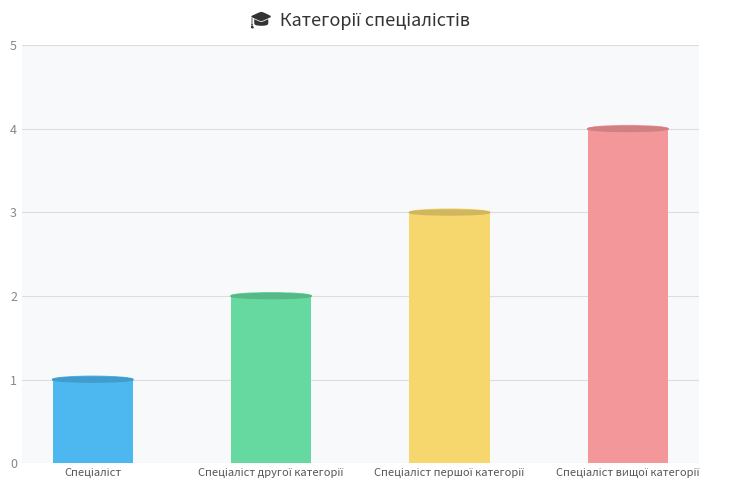

Count the values in the range 2 to 4.

3